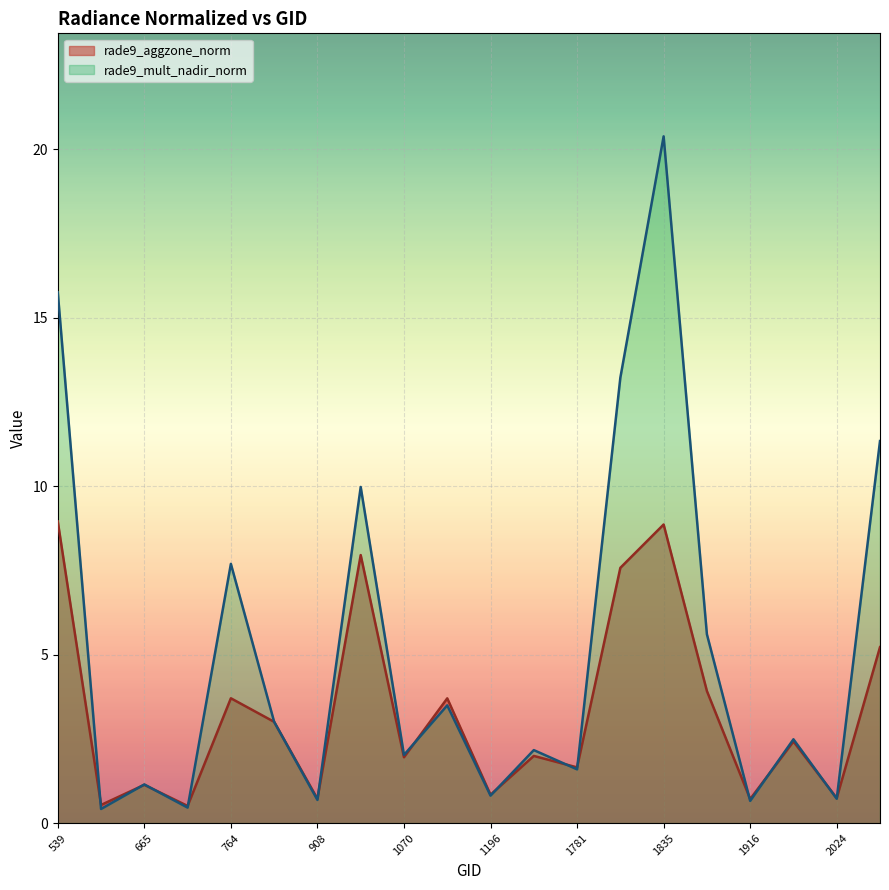

What value does the rade9_mult_nadir_norm series have at 1943?

2.5